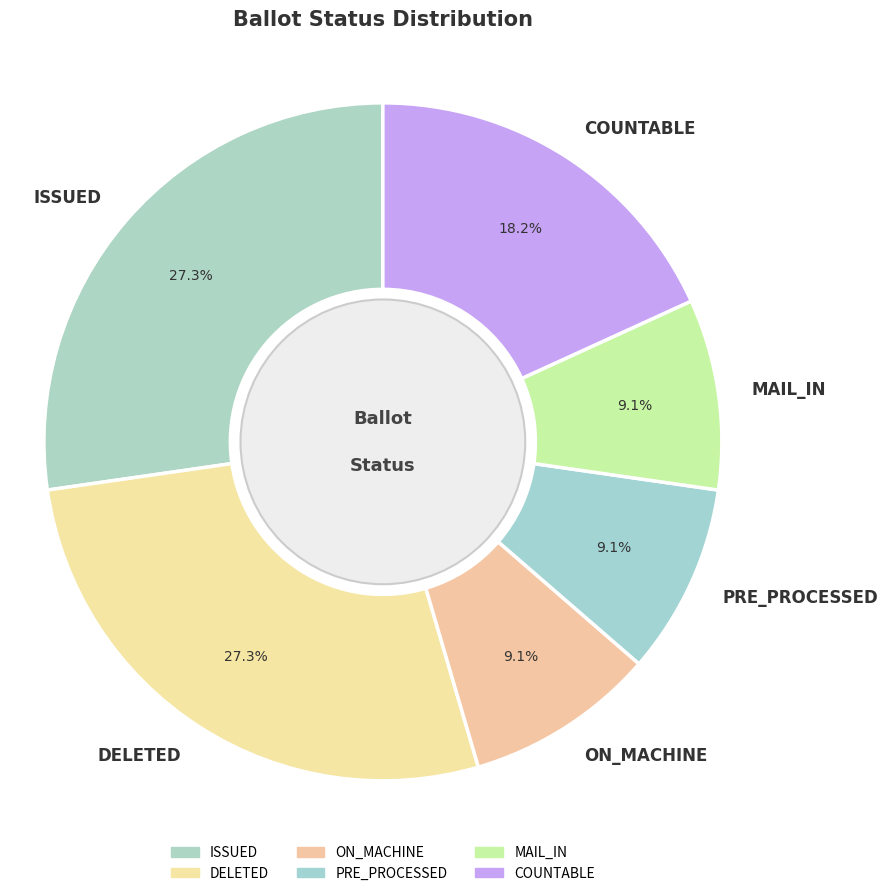

Is the sum of MAIL_IN and PRE_PROCESSED greater than half?

No